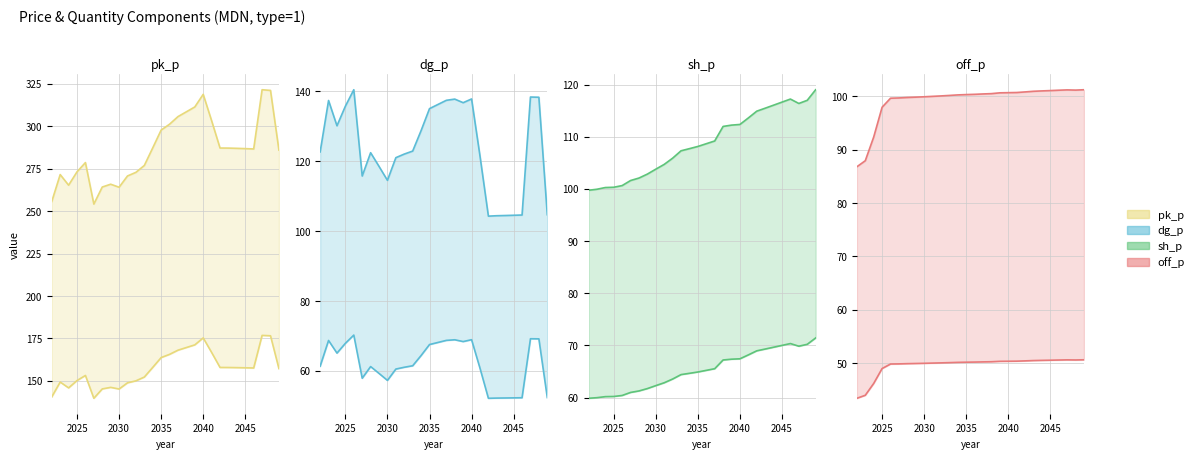

True or false: dg_p has a value of 137.5 at 2037.

True